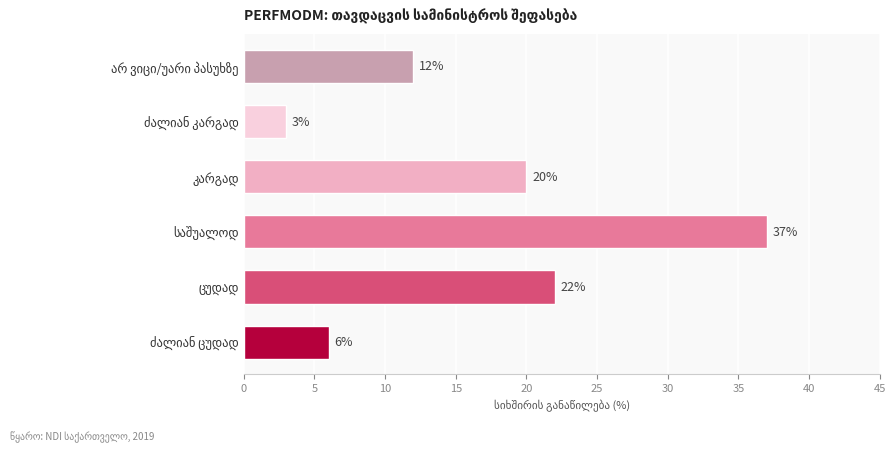

What is the maximum value shown in the chart?

37